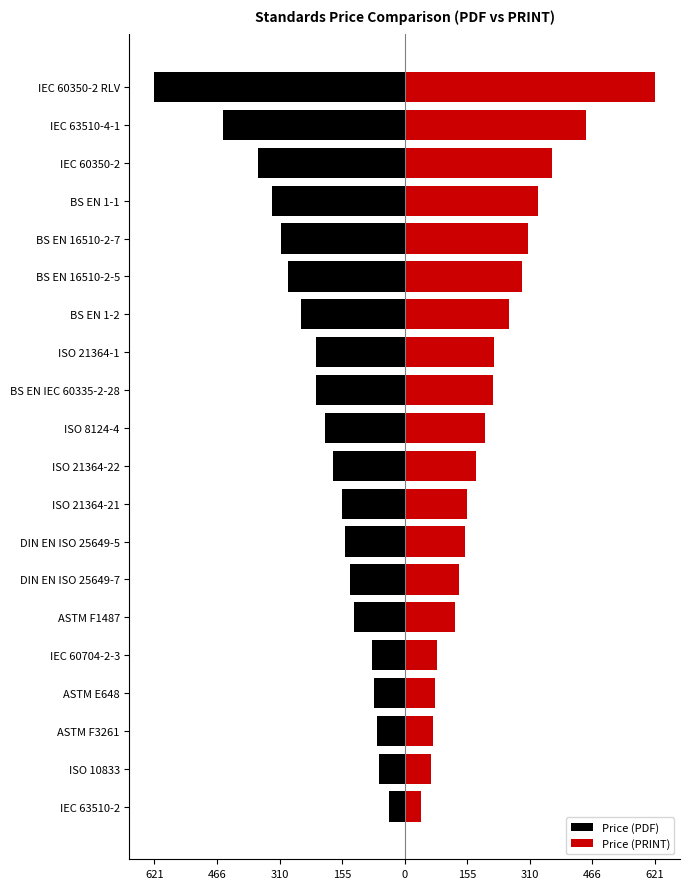

What is the average value of the Price (PDF) series?

-216.5